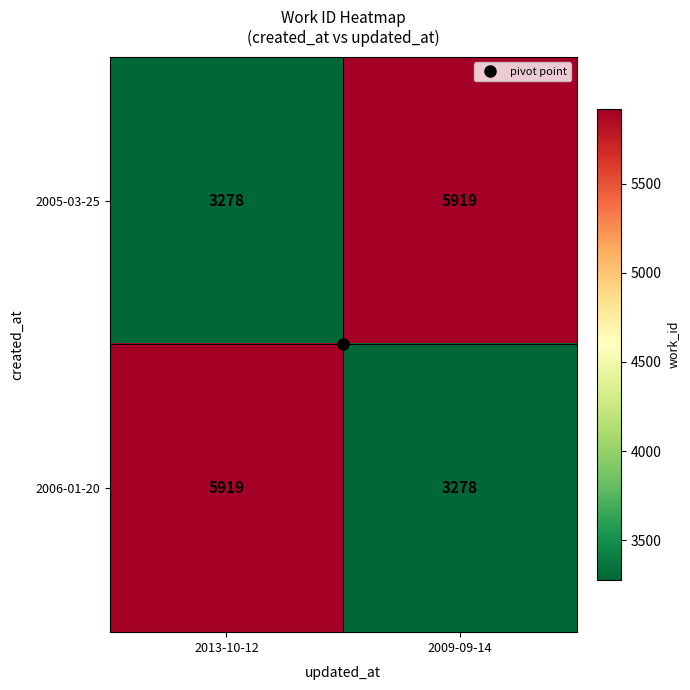

How many data points does each series have?

2